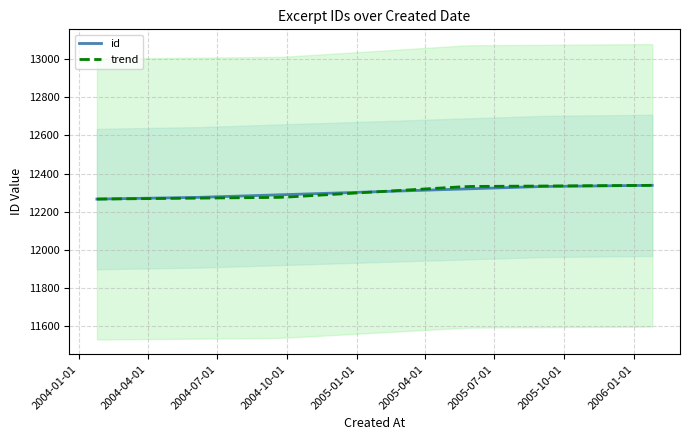

True or false: the data shows 5281 at 2004-06-07.

False